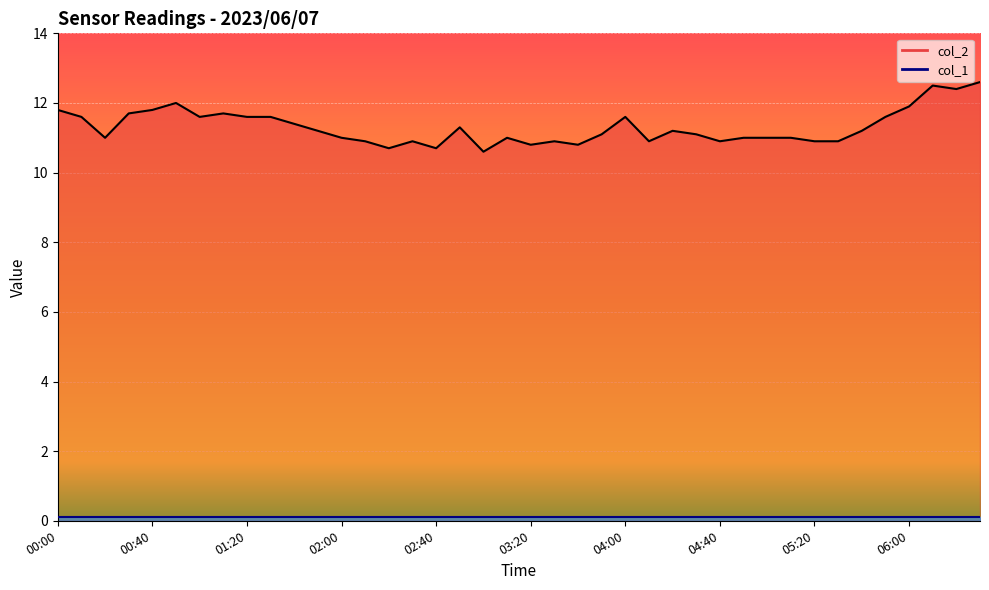

Between 04:30 and 02:00, which is larger?

04:30